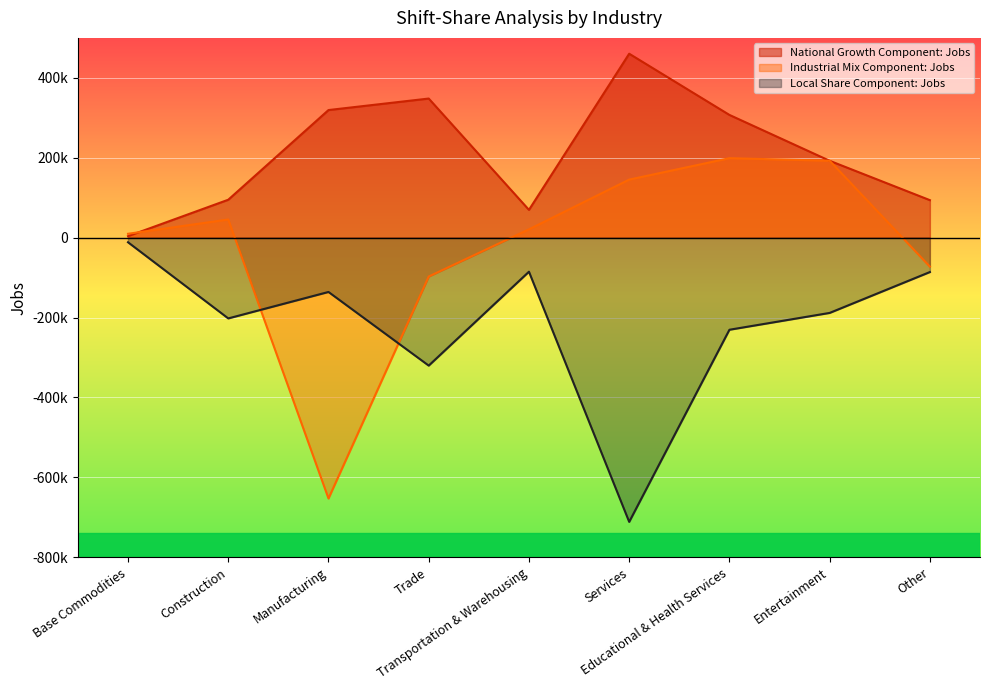

What is the spread (max minus min) of values at Base Commodities?

21249